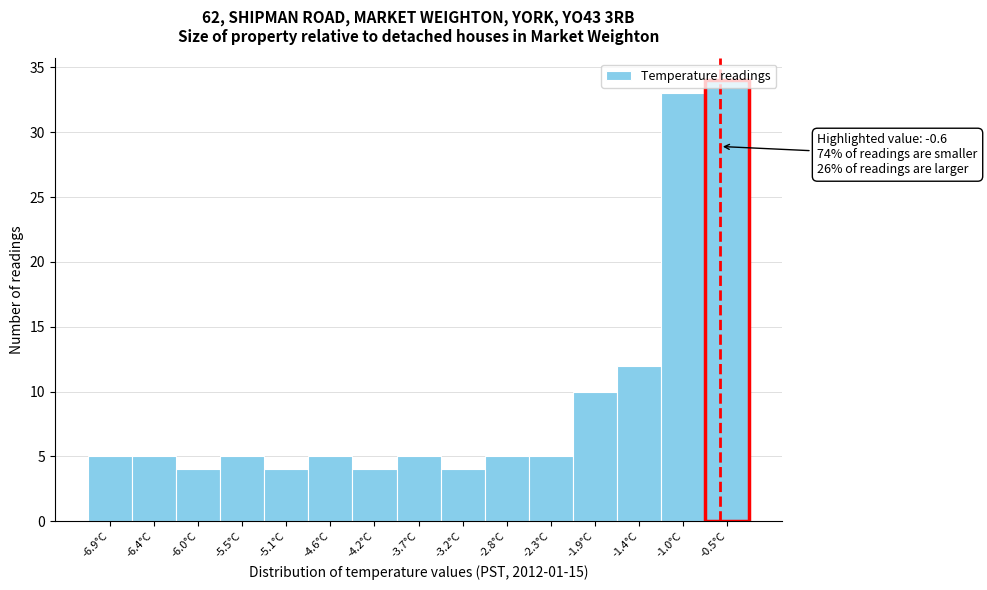

Which range on the x-axis has the tallest bar?

-0.75 to -0.30